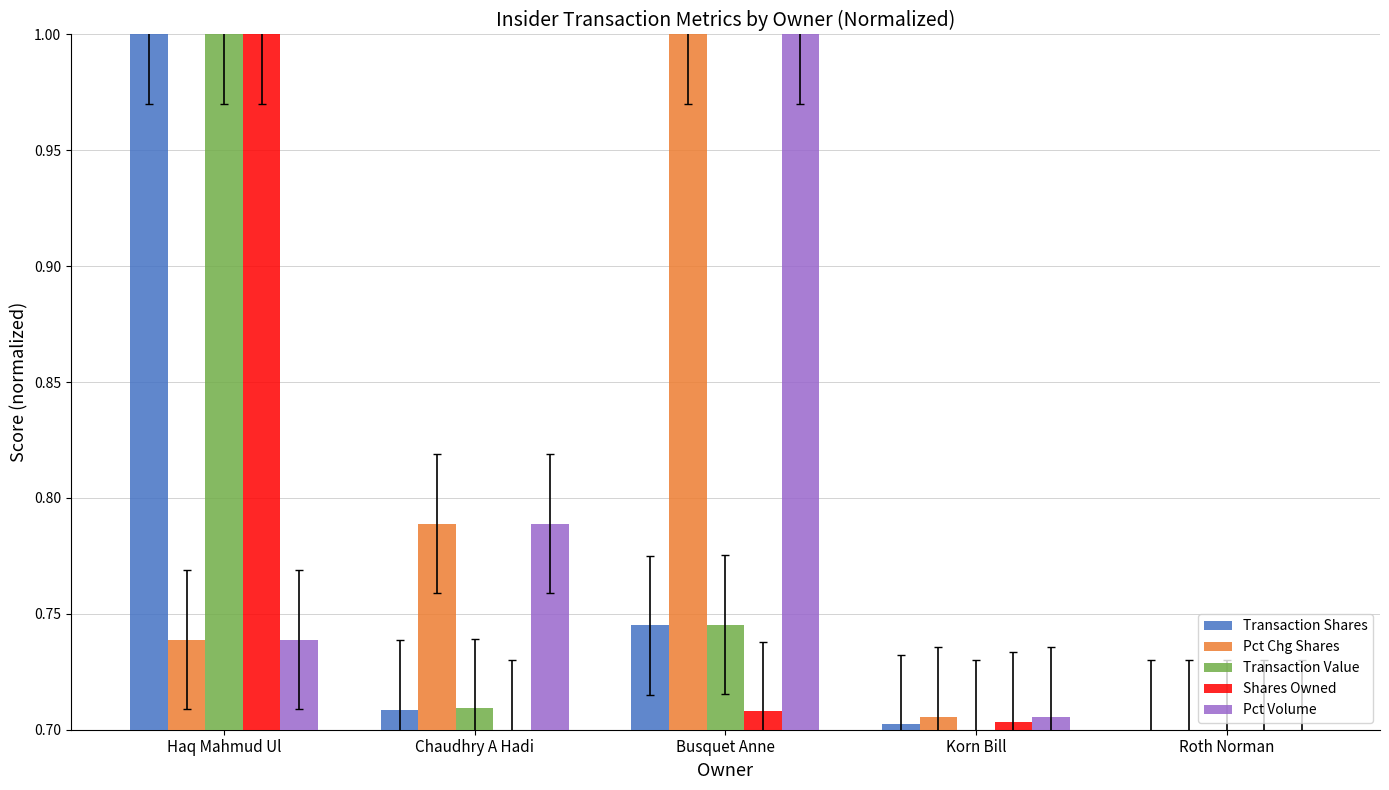

At how many categories does at least one series exceed 0?

5